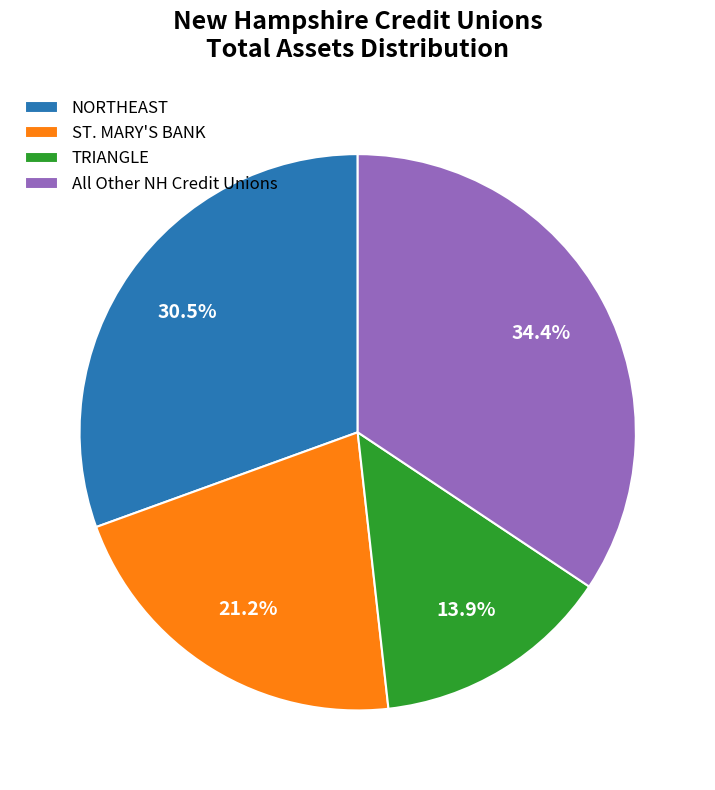

Which slice is the largest?

All Other NH Credit Unions